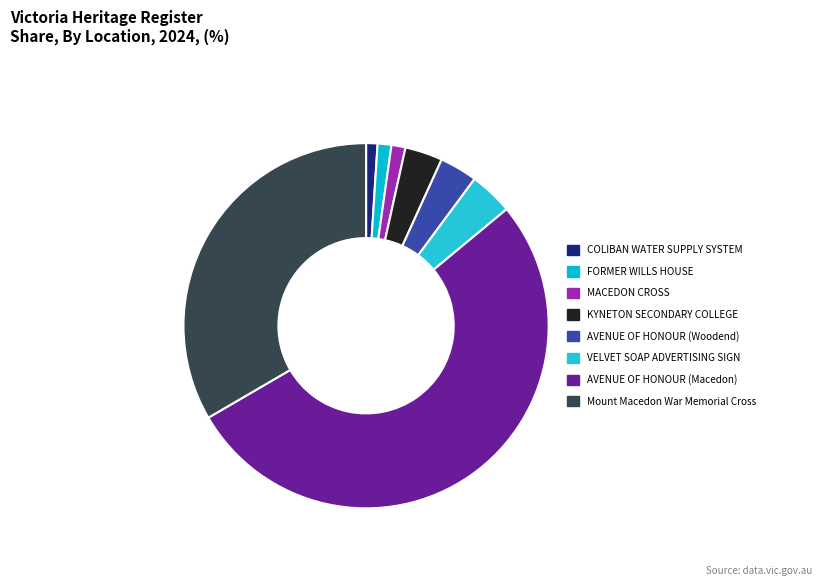

How many slices are in this pie chart?

8